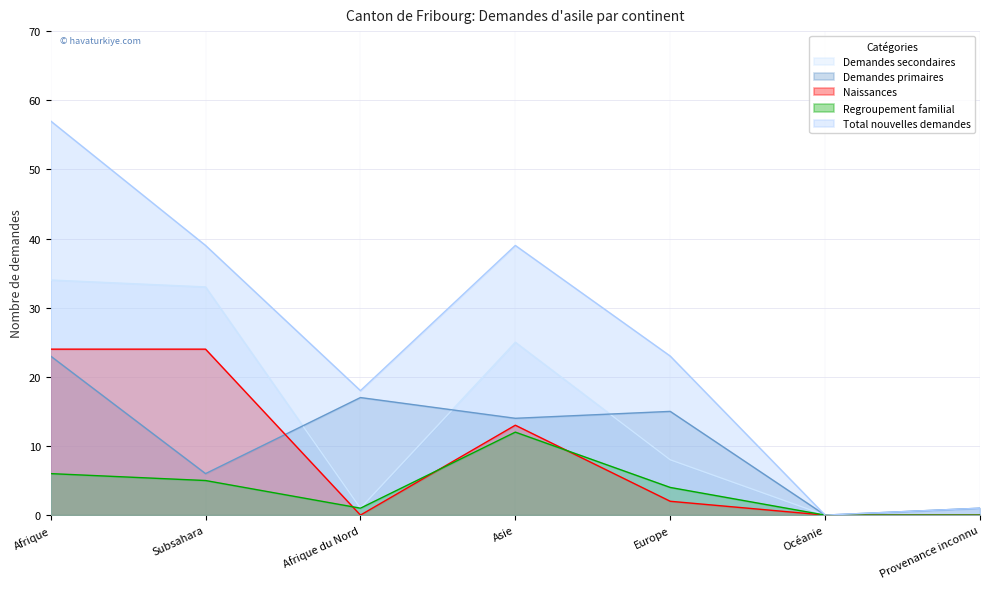

True or false: Regroupement familial has more than 2 interior local peaks.

False